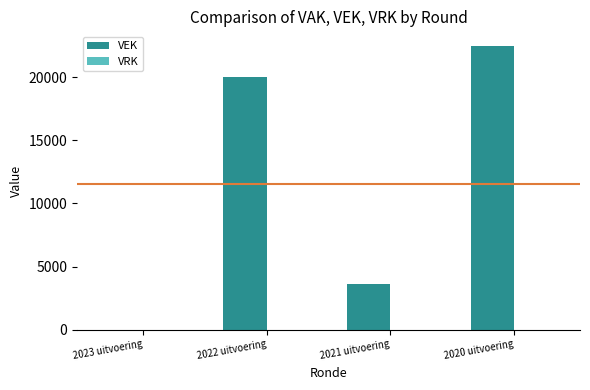

True or false: the data shows 3645 at 2021 uitvoering.

True